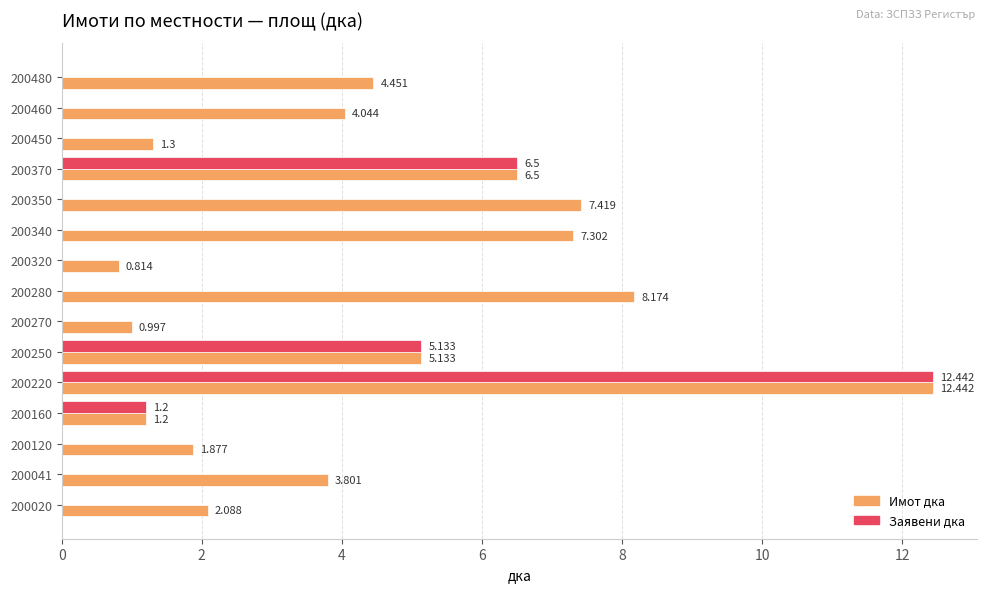

At which category does the chart reach its peak across all series?

200220